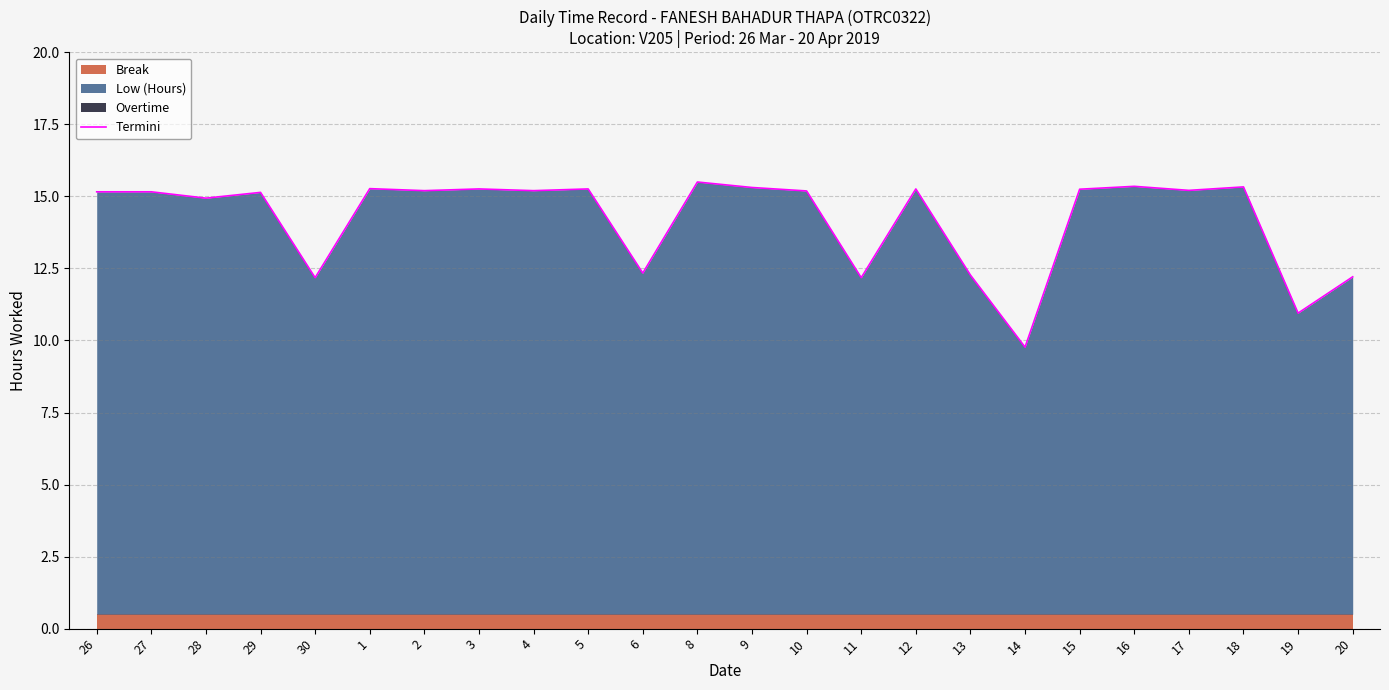

What is the sum of the values at 13 and 17?

27.5